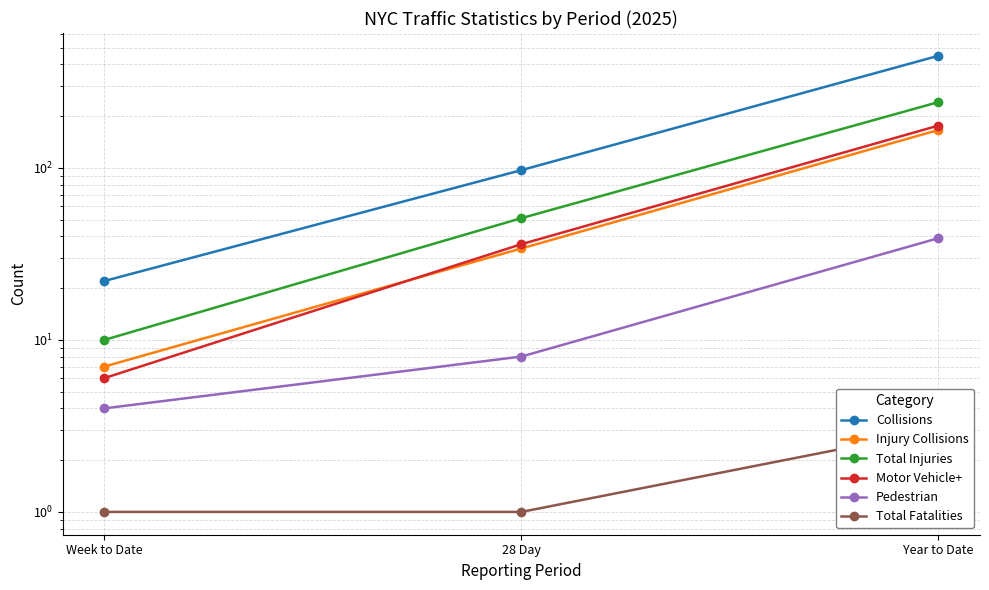

At how many categories does at least one series exceed 183?

1